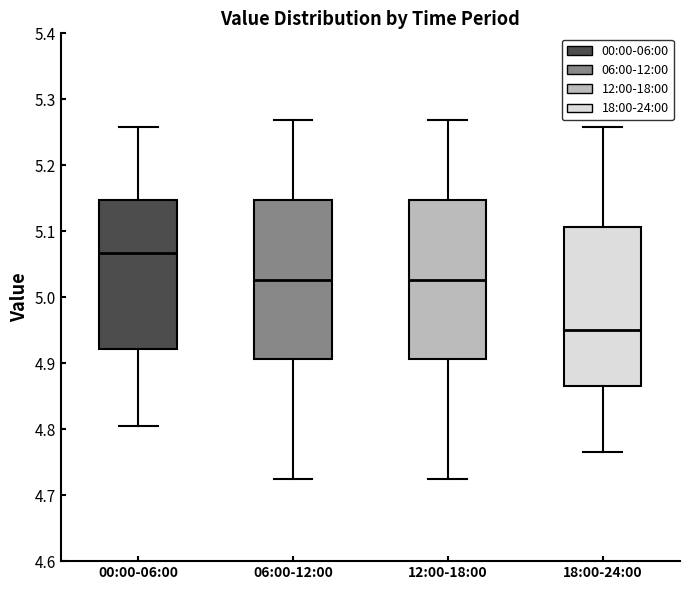

Reading left to right, transcribe this box plot: for each box, give where its median line is, the range the box spans, and where its two whiskers end, as read against the y-axis. The values are not printed on the chart, so give them approximately, as read against the axis.

00:00-06:00: median 5.07, box 4.92 to 5.15, whiskers 4.80 to 5.26
06:00-12:00: median 5.03, box 4.91 to 5.15, whiskers 4.72 to 5.27
12:00-18:00: median 5.03, box 4.91 to 5.15, whiskers 4.72 to 5.27
18:00-24:00: median 4.95, box 4.87 to 5.11, whiskers 4.76 to 5.26